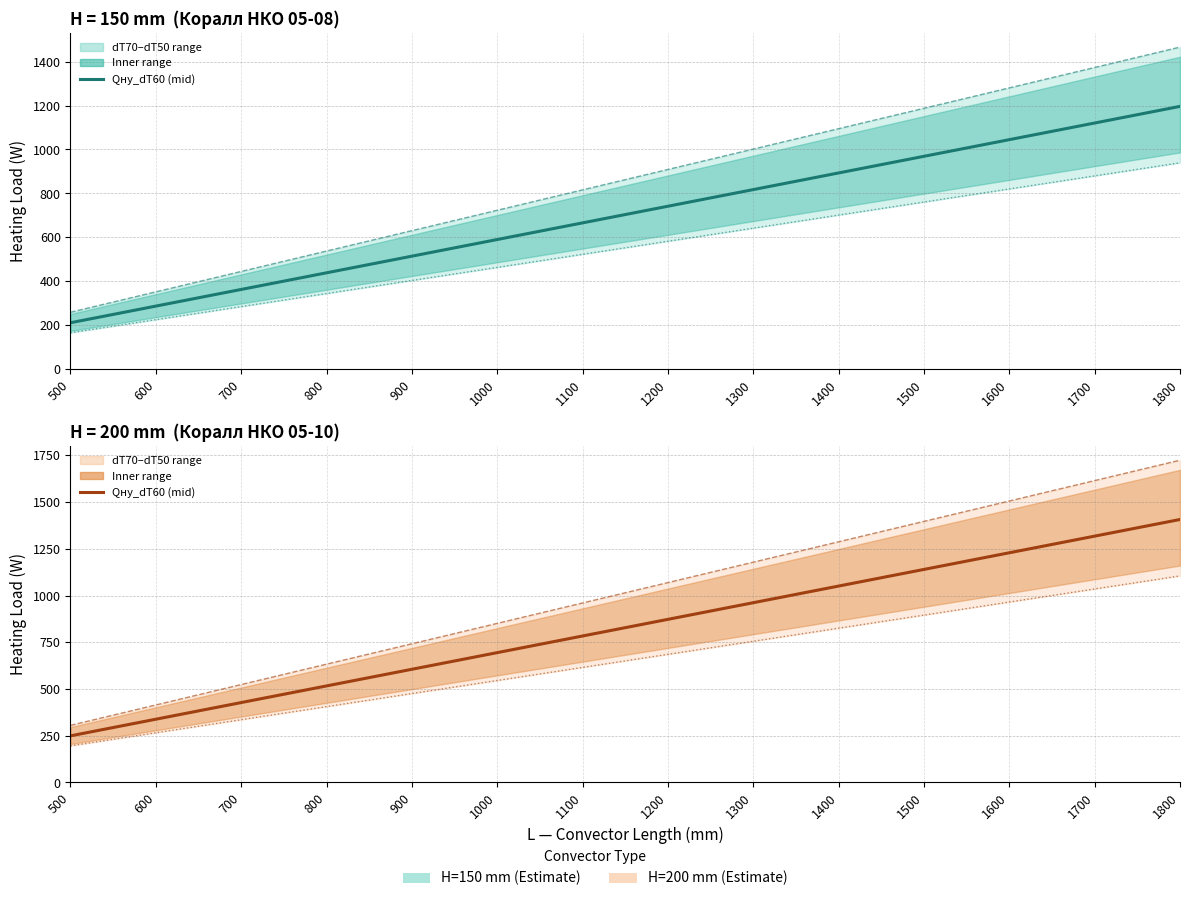

What is the sum of the Qну_dT50 (H=200) values at 800 and 1300?

1161.3